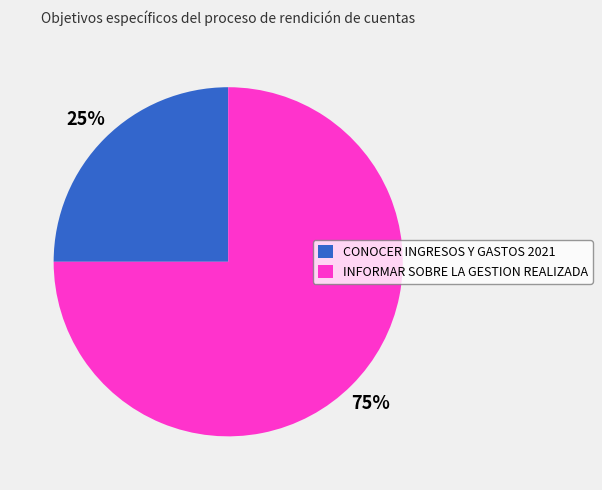

Count the number of slices in the pie.

2